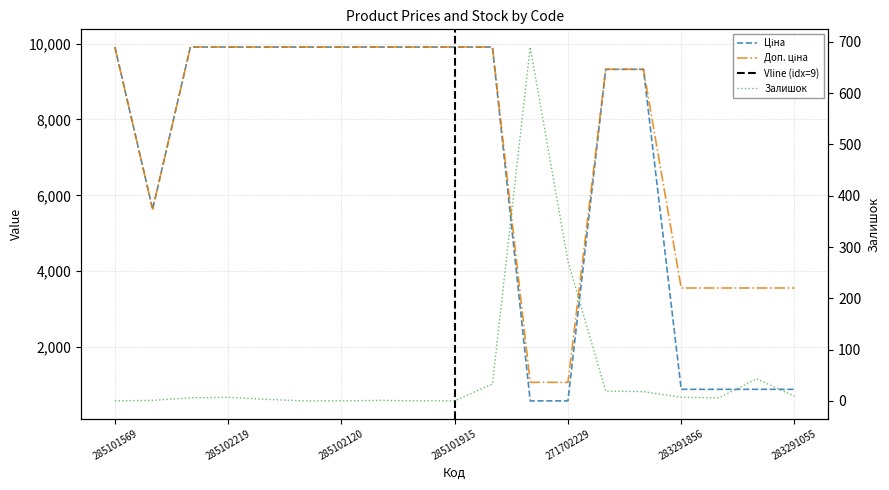

What is the difference between the second highest and second lowest values in the Ціна series?

9322.5